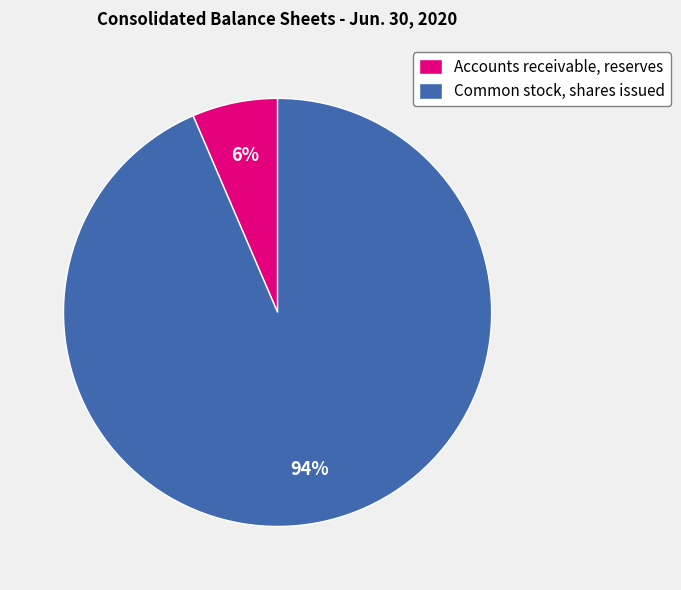

Rank the categories by value from lowest to highest.

Accounts receivable, reserves, Common stock, shares issued